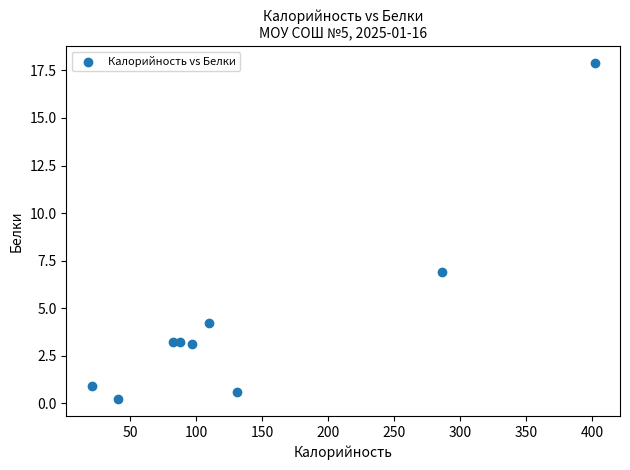

What Y value in the scatter plot is closest to 9?

6.9